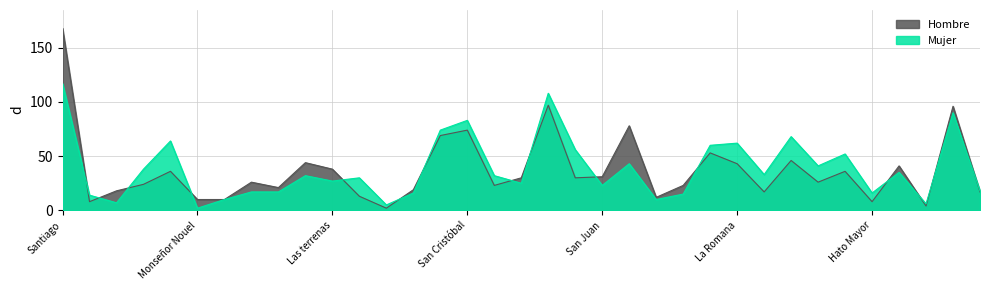

Which series ends up on top after the final intersection of Mujer and Hombre?

Mujer